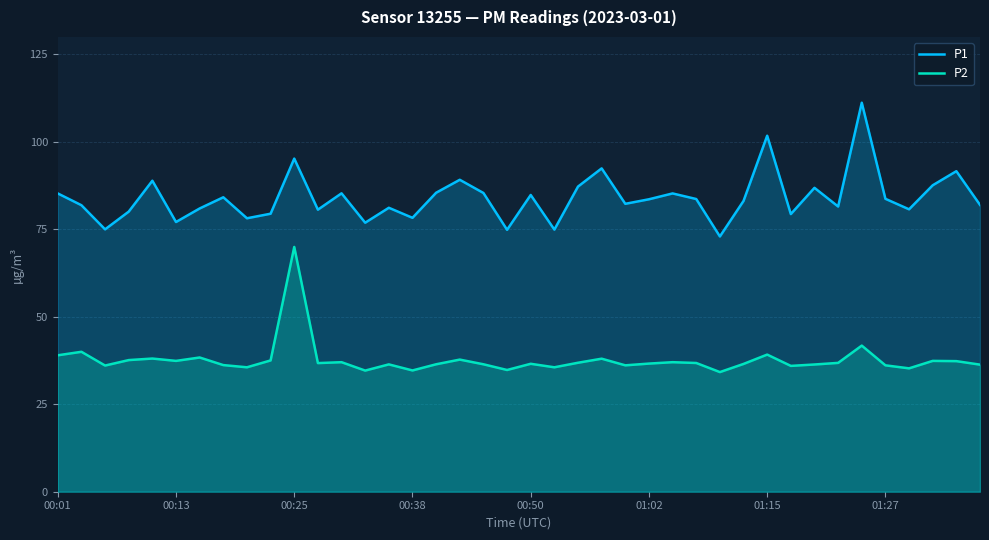

Reading left to right, list all the values displayed in this chart.

P1: 85.3	81.9	75.0	80.1	88.9	77.1	81.0	84.2	78.2	79.5	95.2	80.6	85.3	76.9	81.2	78.3	85.5	89.2	85.4	74.9	84.8	74.9	87.2	92.4	82.3	83.6	85.3	83.7	73.0	83.1	101.8	79.4	86.9	81.5	111.2	83.7	80.7	87.6	91.6	82.0
P2: 39.0	40.0	36.1	37.6	38.1	37.4	38.4	36.2	35.6	37.5	70.0	36.8	37.0	34.6	36.4	34.7	36.4	37.8	36.4	34.8	36.6	35.6	36.9	38.0	36.1	36.6	37.0	36.8	34.2	36.5	39.2	36.0	36.4	36.8	41.8	36.1	35.3	37.4	37.3	36.3